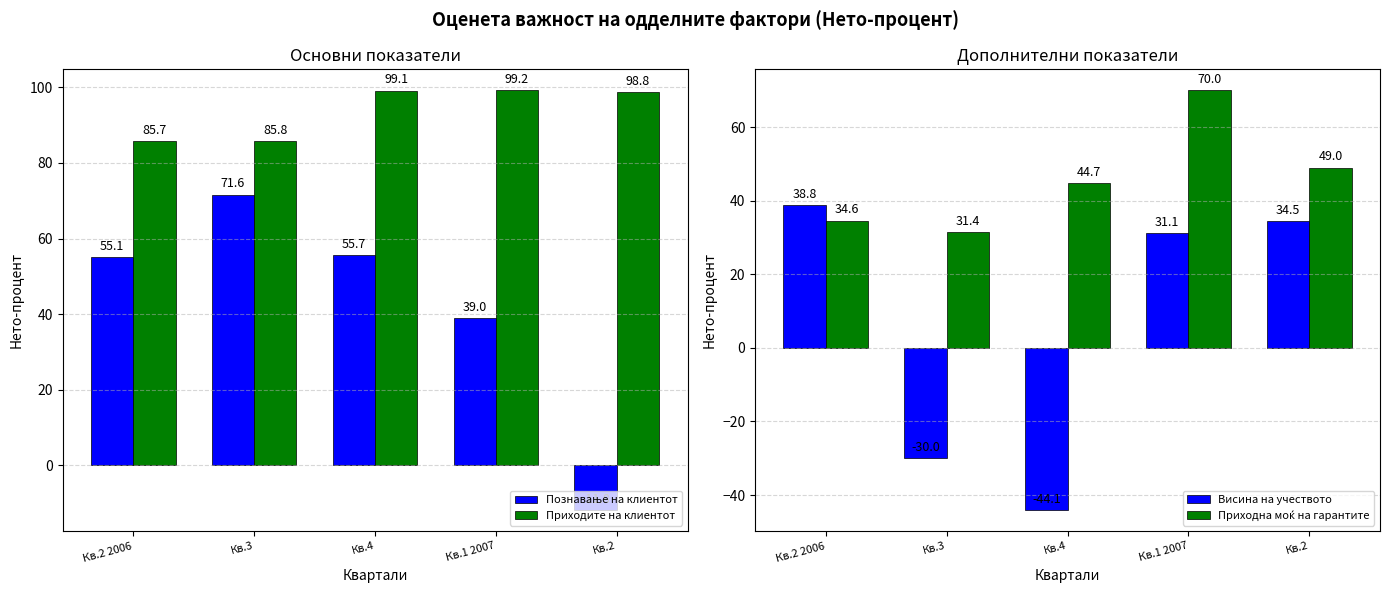

What is the sum of all Приходите на клиентот values?

468.6